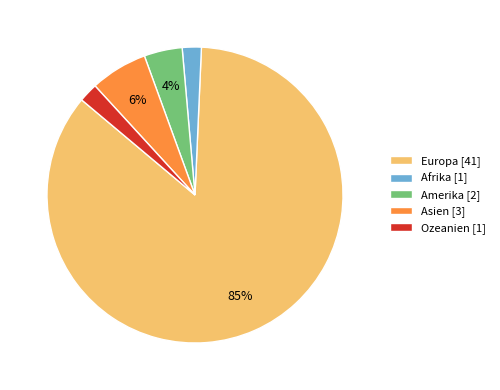

Combined, do Afrika [1] and Ozeanien [1] account for over 50%?

No